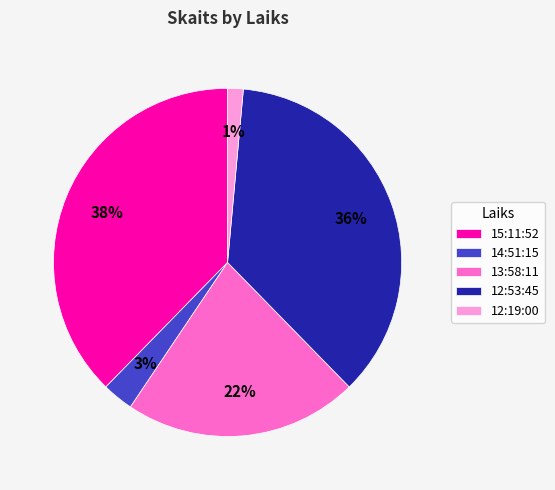

Rank the categories by value from lowest to highest.

12:19:00, 14:51:15, 13:58:11, 12:53:45, 15:11:52